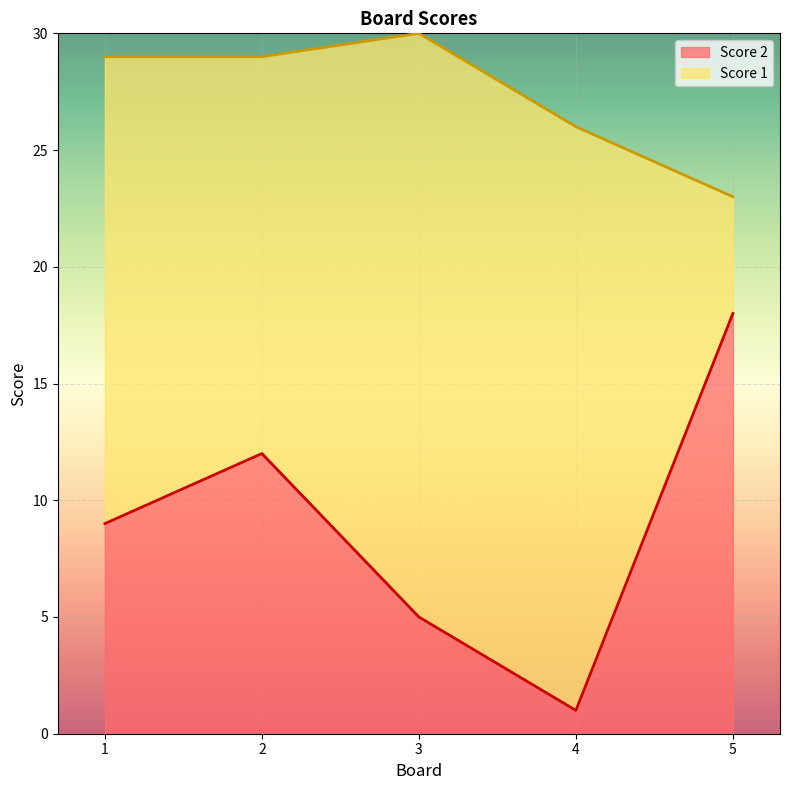

Reading right to left, list the values for the Score 2 series.

18	1	5	12	9